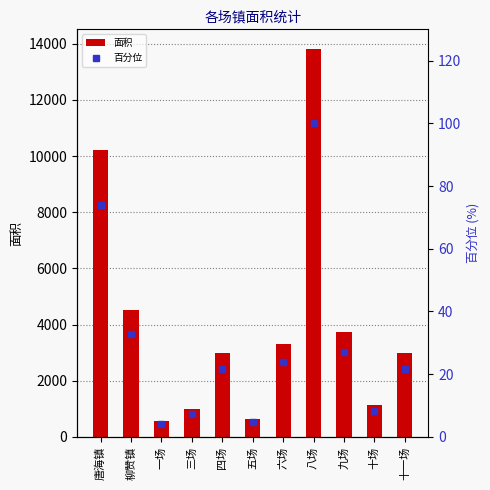

True or false: 面积 has a value of 2001.4 at 四场.

False